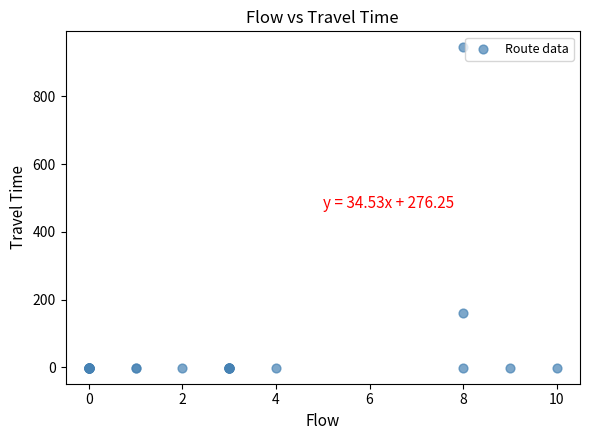

What Y value in the scatter plot is closest to 472?

160